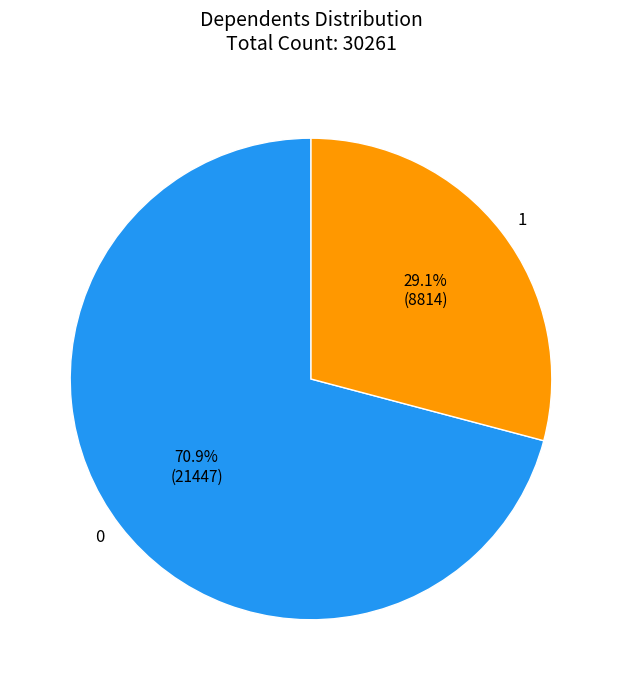

How much of the chart is everything except 1?

70.9%